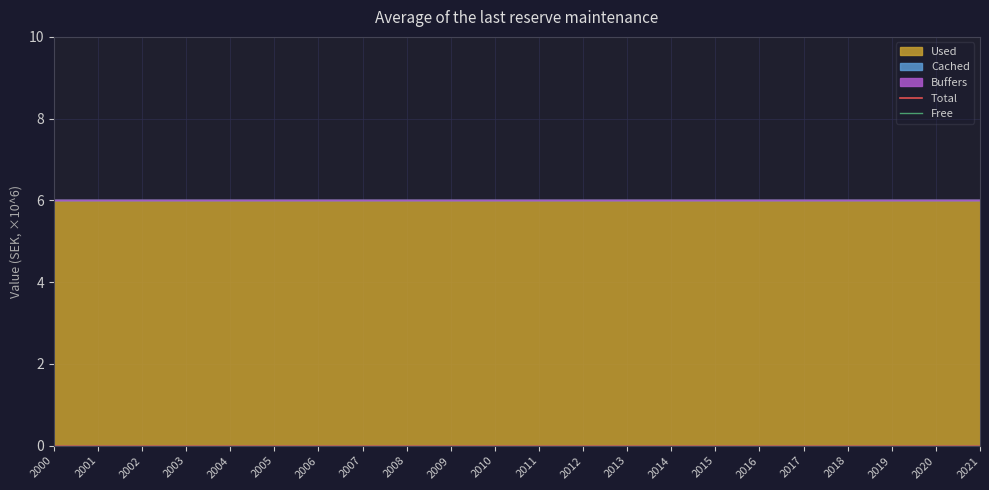

Is it true that Free equals 0 at 2012?

True